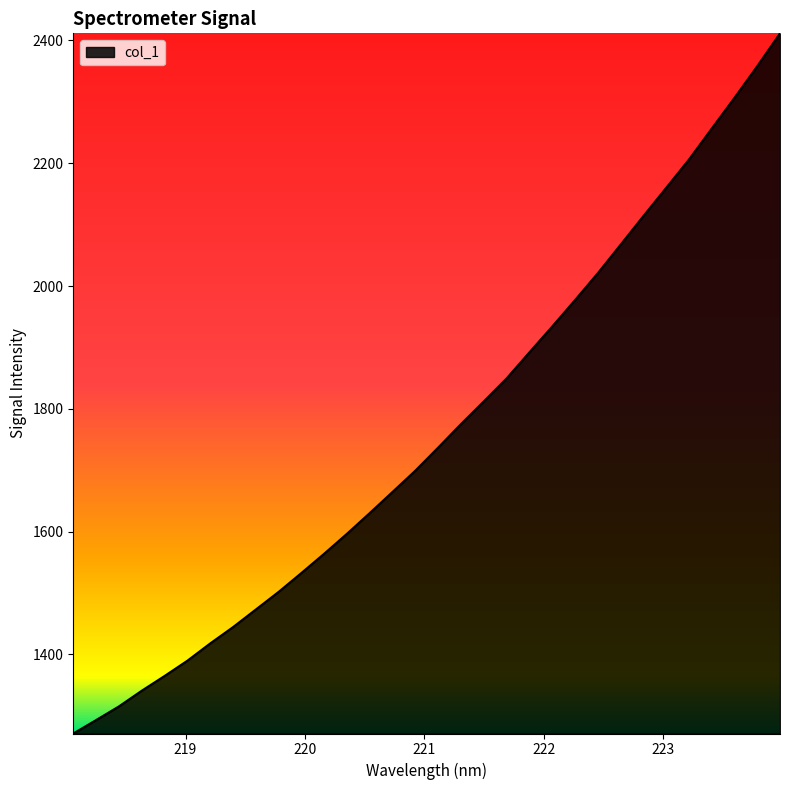

What is the smallest value displayed?

1271.2